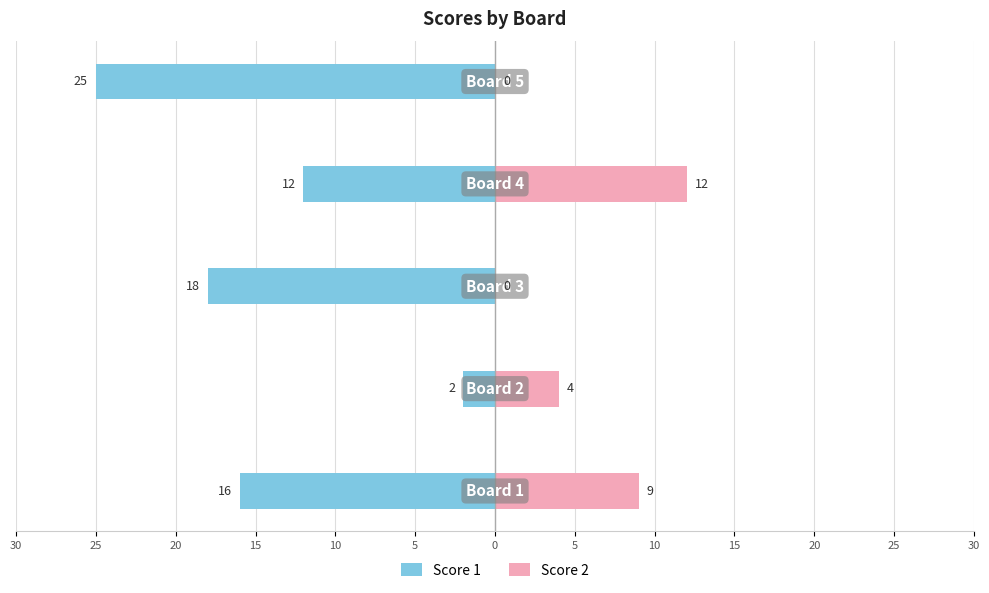

At how many categories does at least one series exceed -10?

5